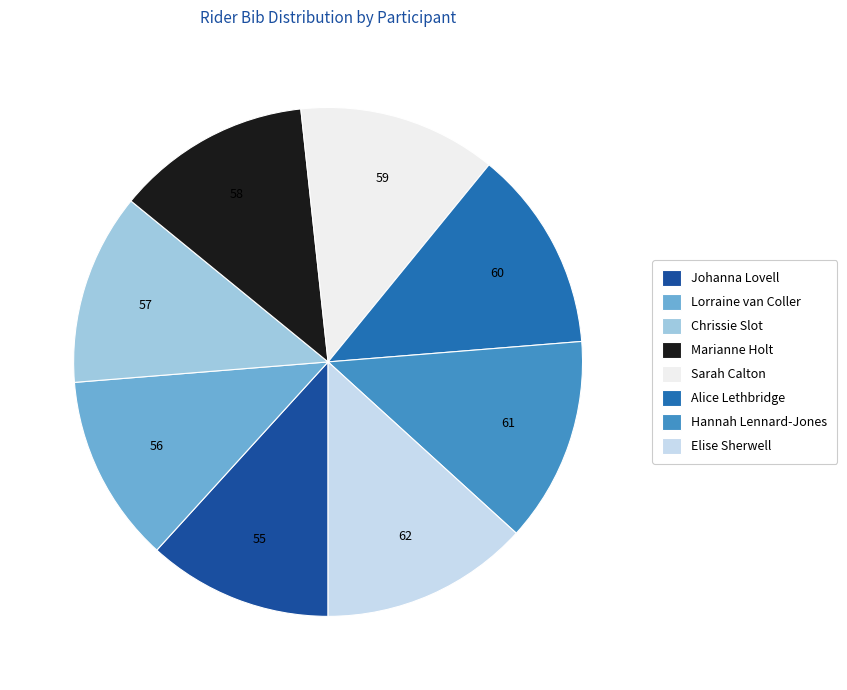

Is there any slice that represents more than half of the pie?

No